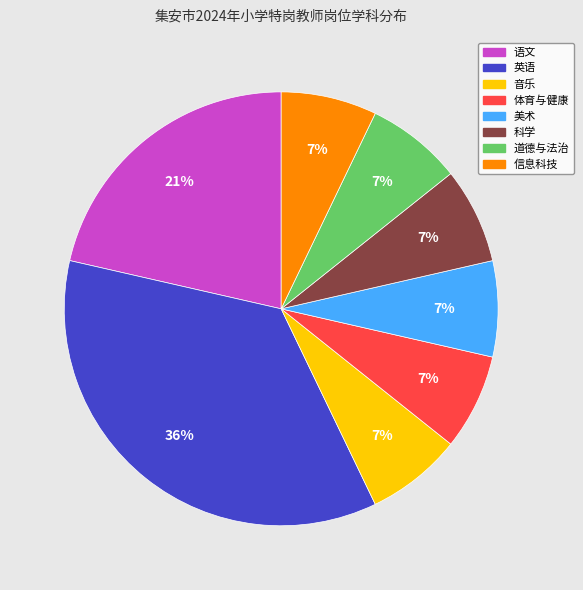

To the nearest percent, what percentage of the pie is 体育与健康?

7%